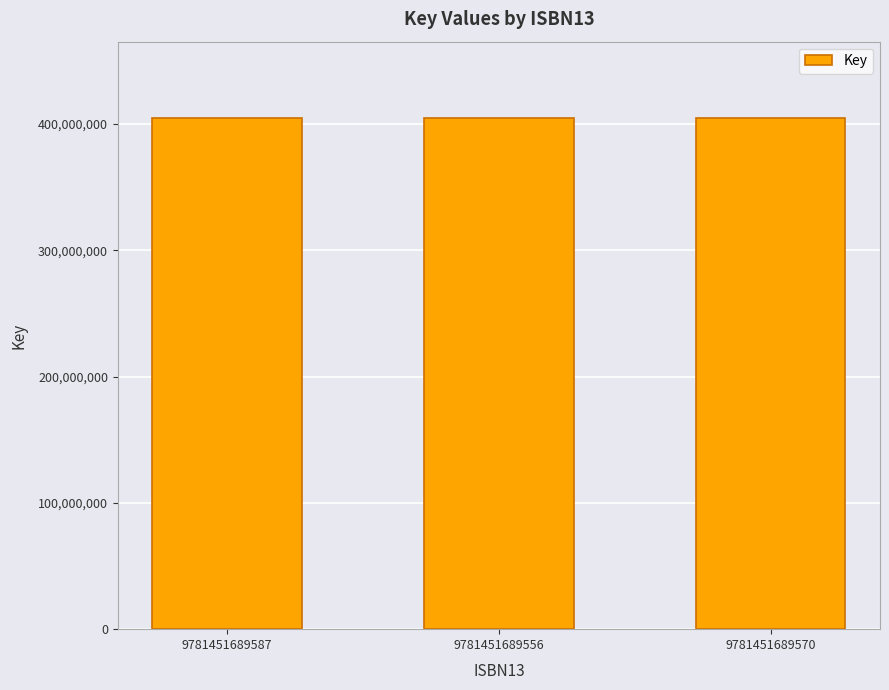

What is the sum of all values?

1213691927